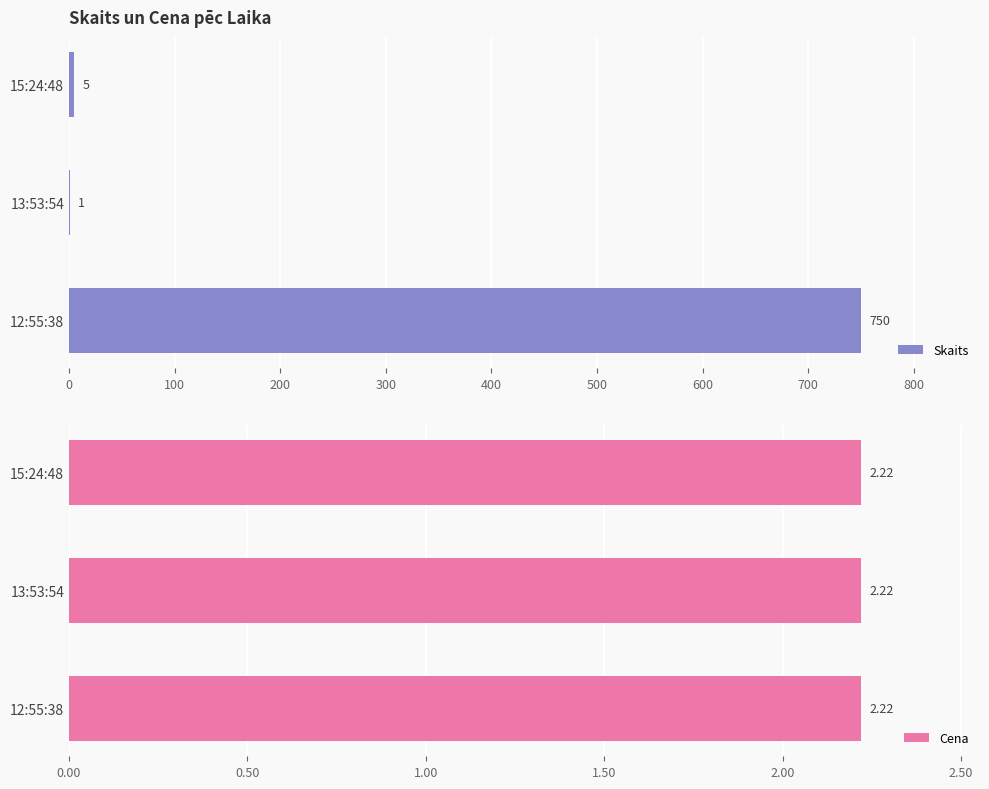

The Skaits series shows 5 at 15:24:48. True or false?

True